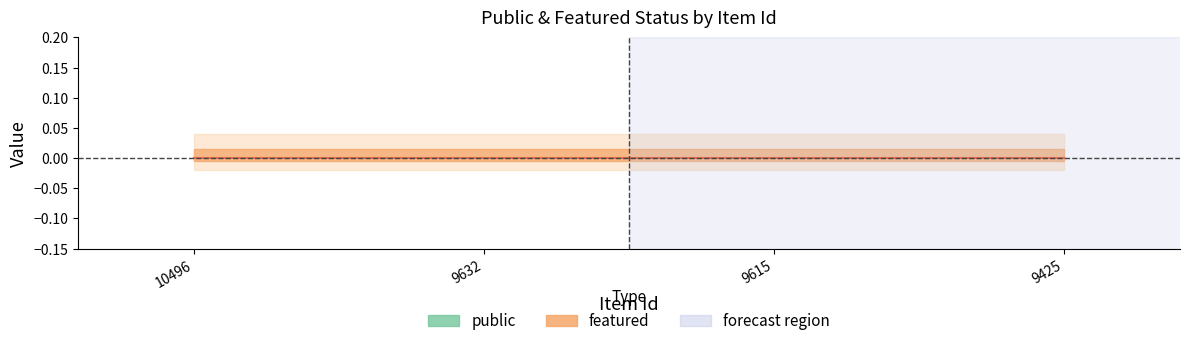

What is the value of the public (line) point at the 3rd from the left?

1